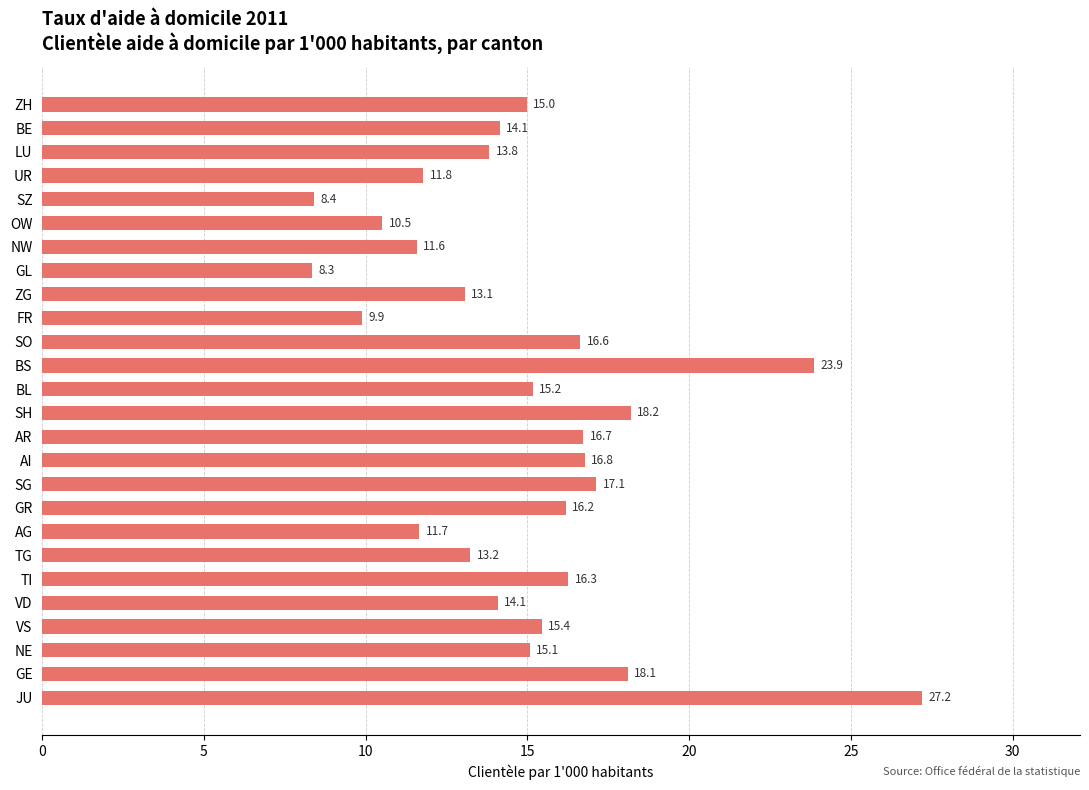

What is the change in value from GL to SO?

+8.3